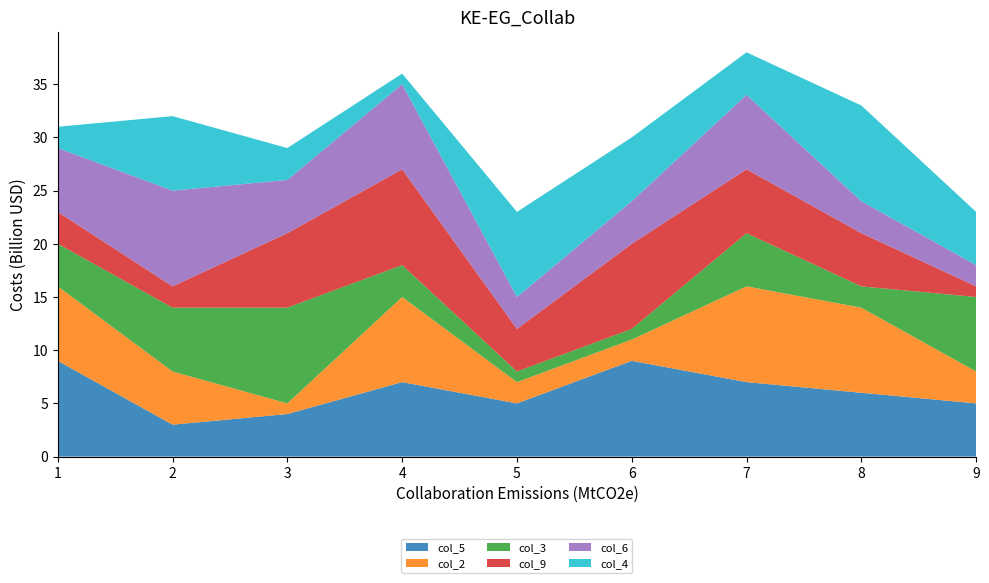

Reading left to right, transcribe all the data shown in this chart.

col_5: 1=9	2=3	3=4	4=7	5=5	6=9	7=7	8=6	9=5
col_2: 1=7	2=5	3=1	4=8	5=2	6=2	7=9	8=8	9=3
col_3: 1=4	2=6	3=9	4=3	5=1	6=1	7=5	8=2	9=7
col_9: 1=3	2=2	3=7	4=9	5=4	6=8	7=6	8=5	9=1
col_6: 1=6	2=9	3=5	4=8	5=3	6=4	7=7	8=3	9=2
col_4: 1=2	2=7	3=3	4=1	5=8	6=6	7=4	8=9	9=5